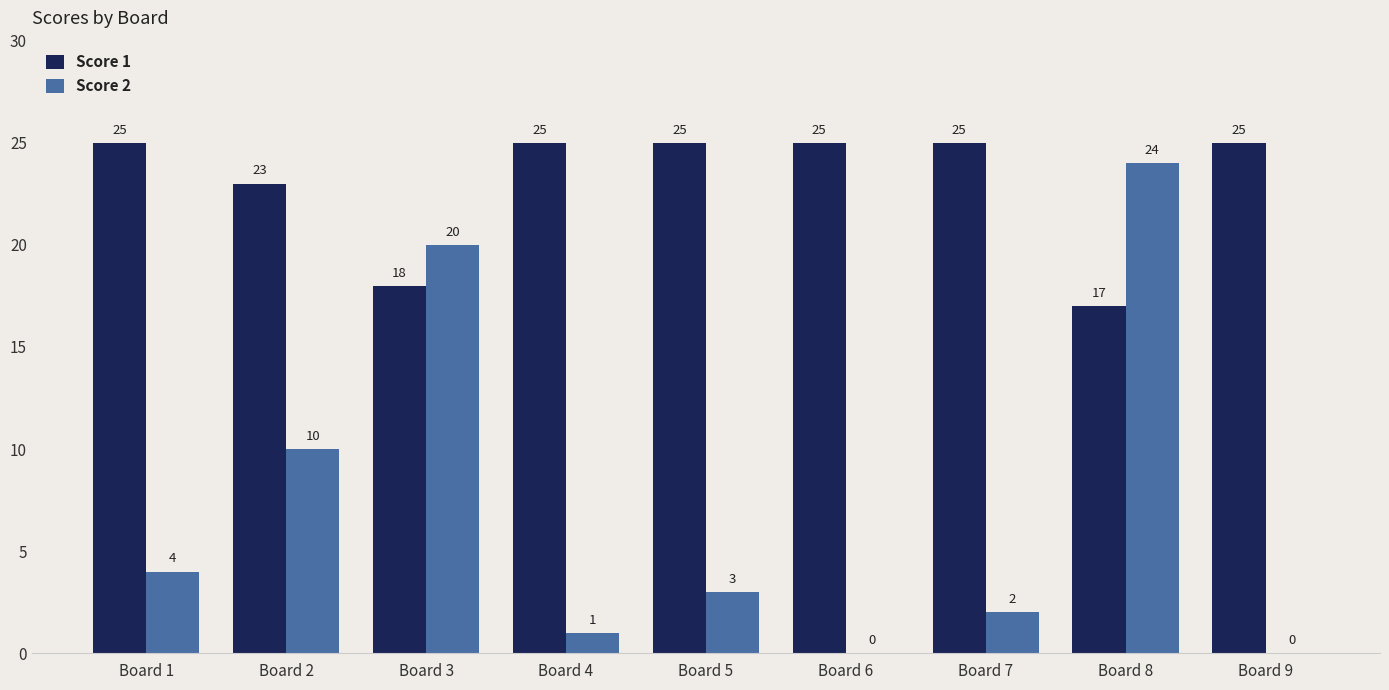

Between Board 5 and Board 6, which series saw the biggest shift?

Score 2